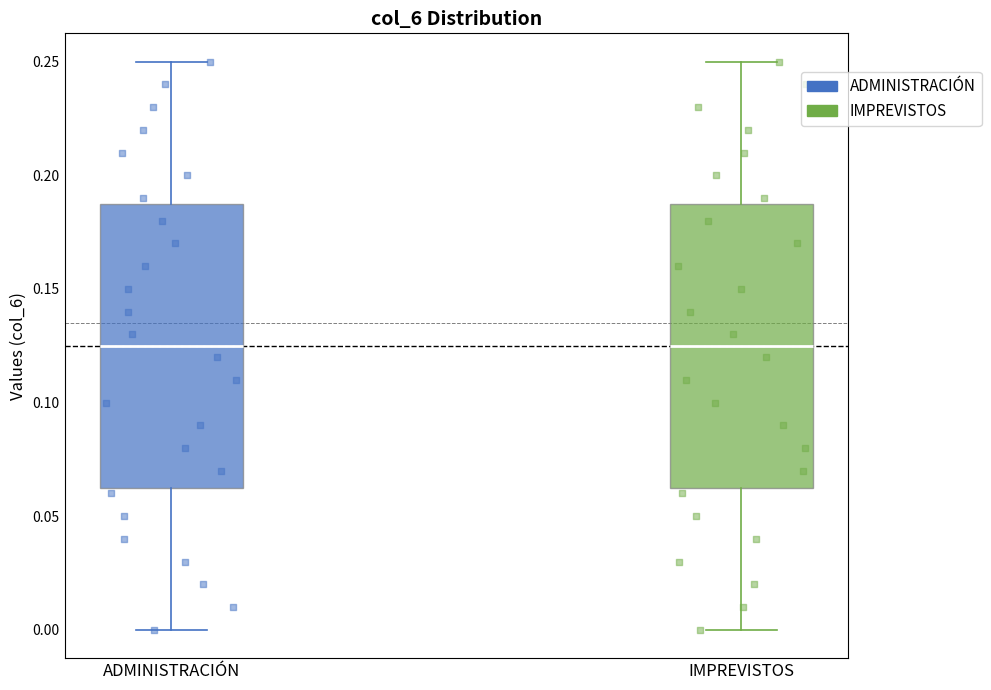

Where does the median line of the box for ADMINISTRACIÓN sit on the y-axis? The values are not printed on the chart, so give them approximately, as read against the axis.

0.125